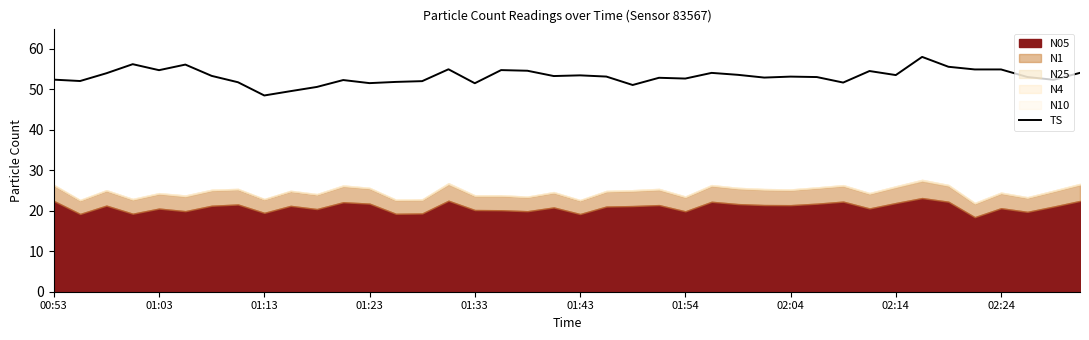

Count the number of values greater than 53.

23